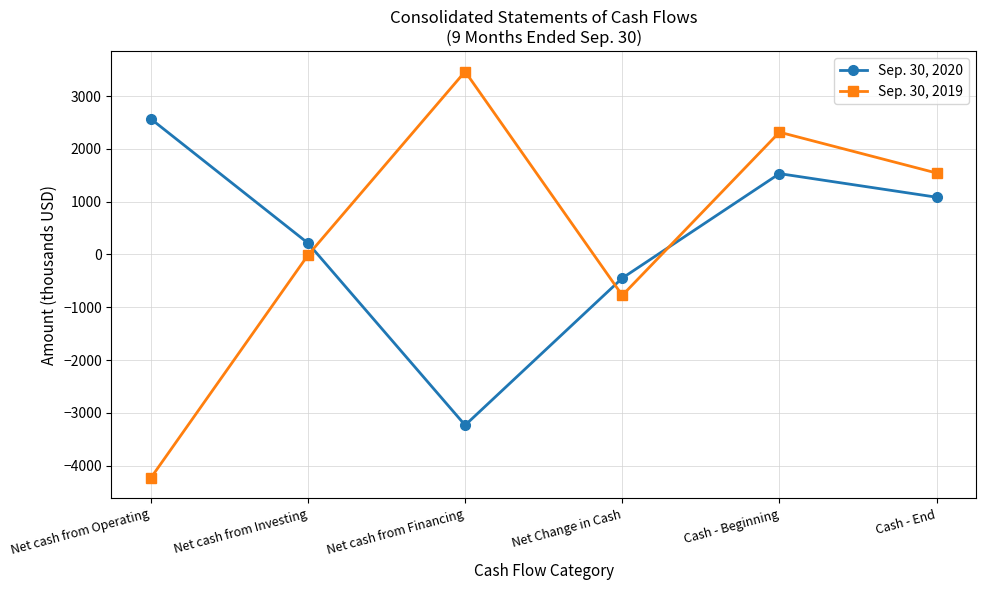

True or false: Sep. 30, 2020 has a value of 476 at Cash - End.

False